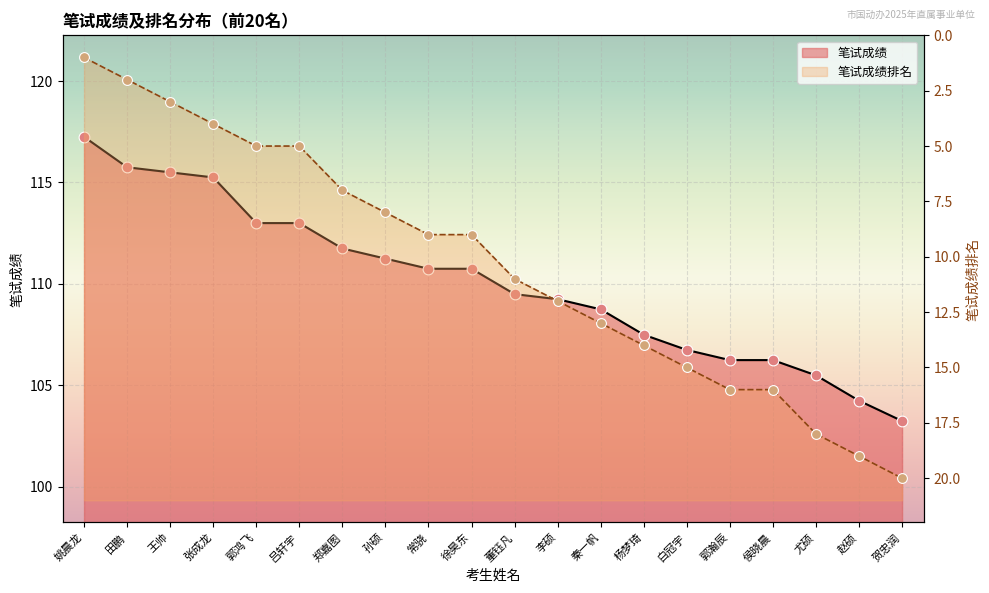

What is the total value across all series at 吕轩宇?

118.0